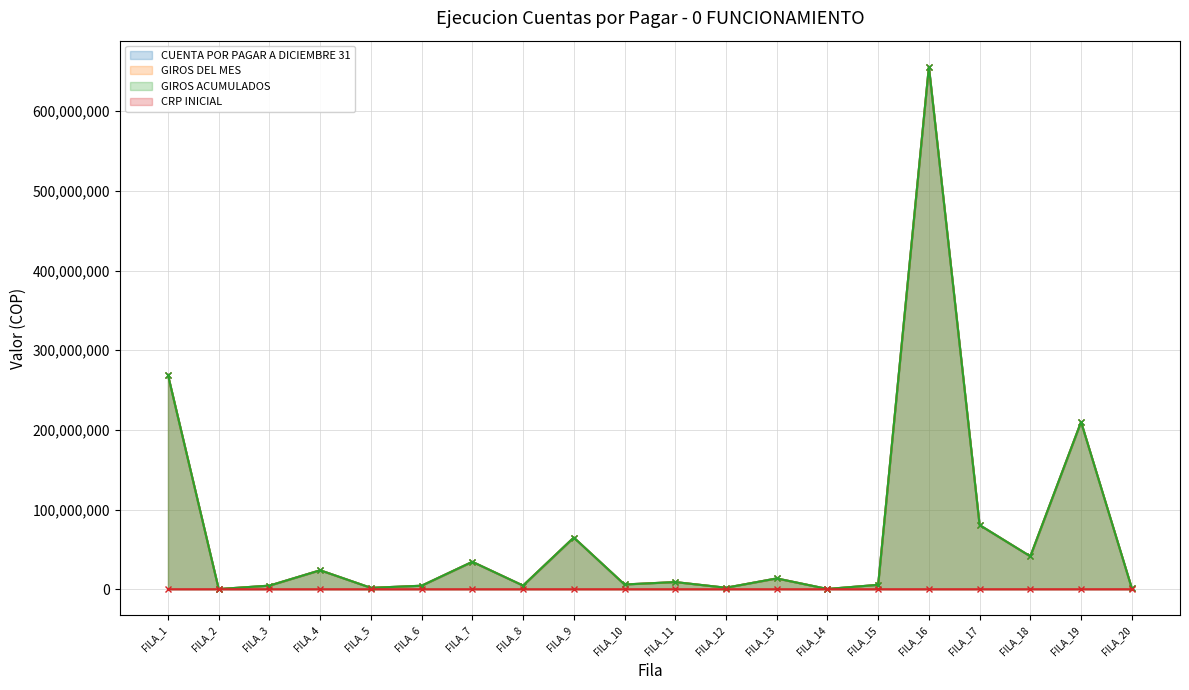

At which category is the sum across all series the highest?

FILA_16